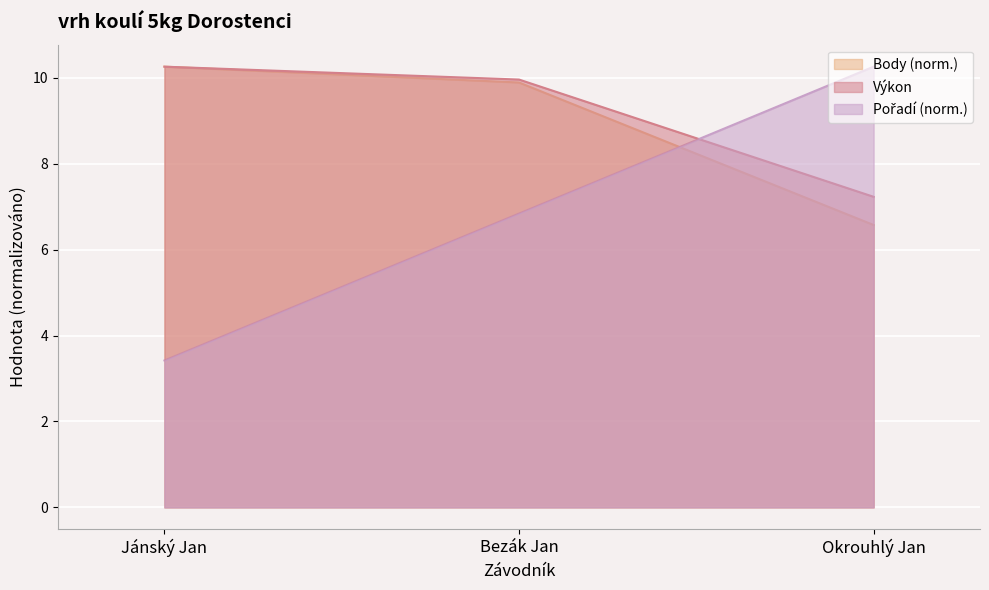

At which category is the sum across all series the highest?

Bezák Jan